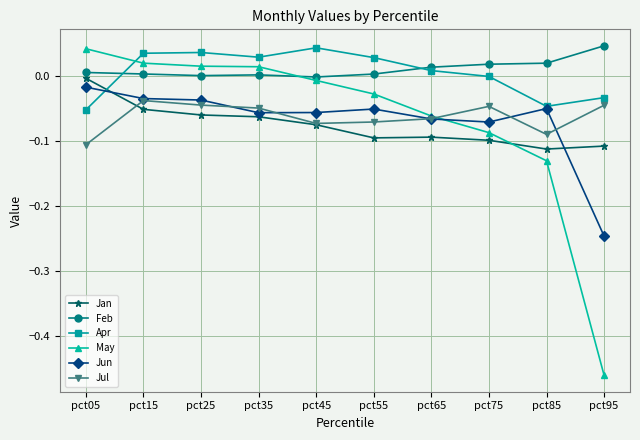

How many data points does each series have?

10